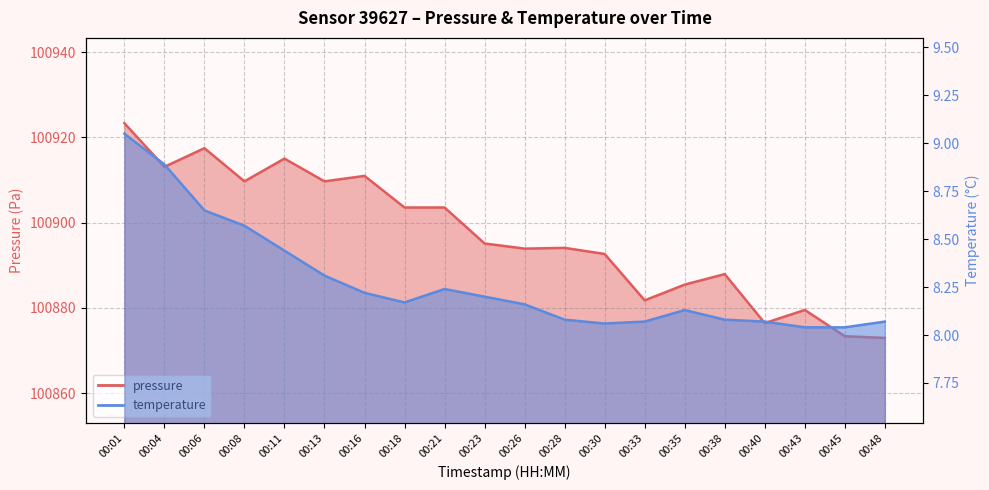

Which category has the lowest value in the temperature series?

00:43